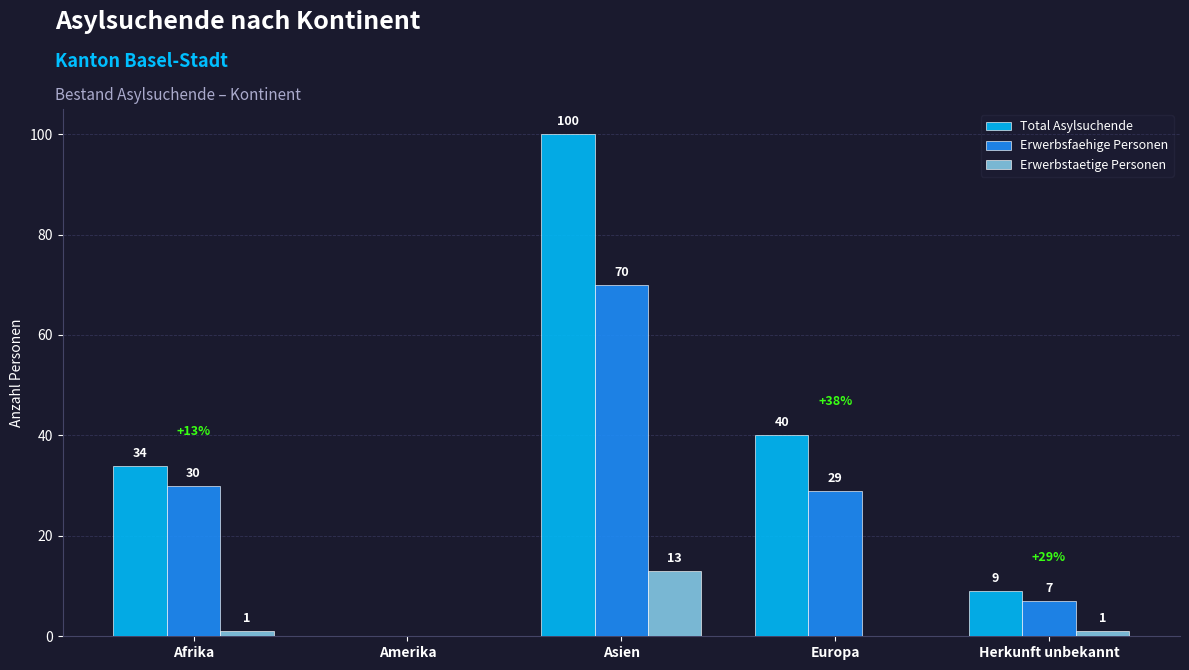

What is the difference between the Erwerbsfaehige Personen values at Herkunft unbekannt and Afrika?

23